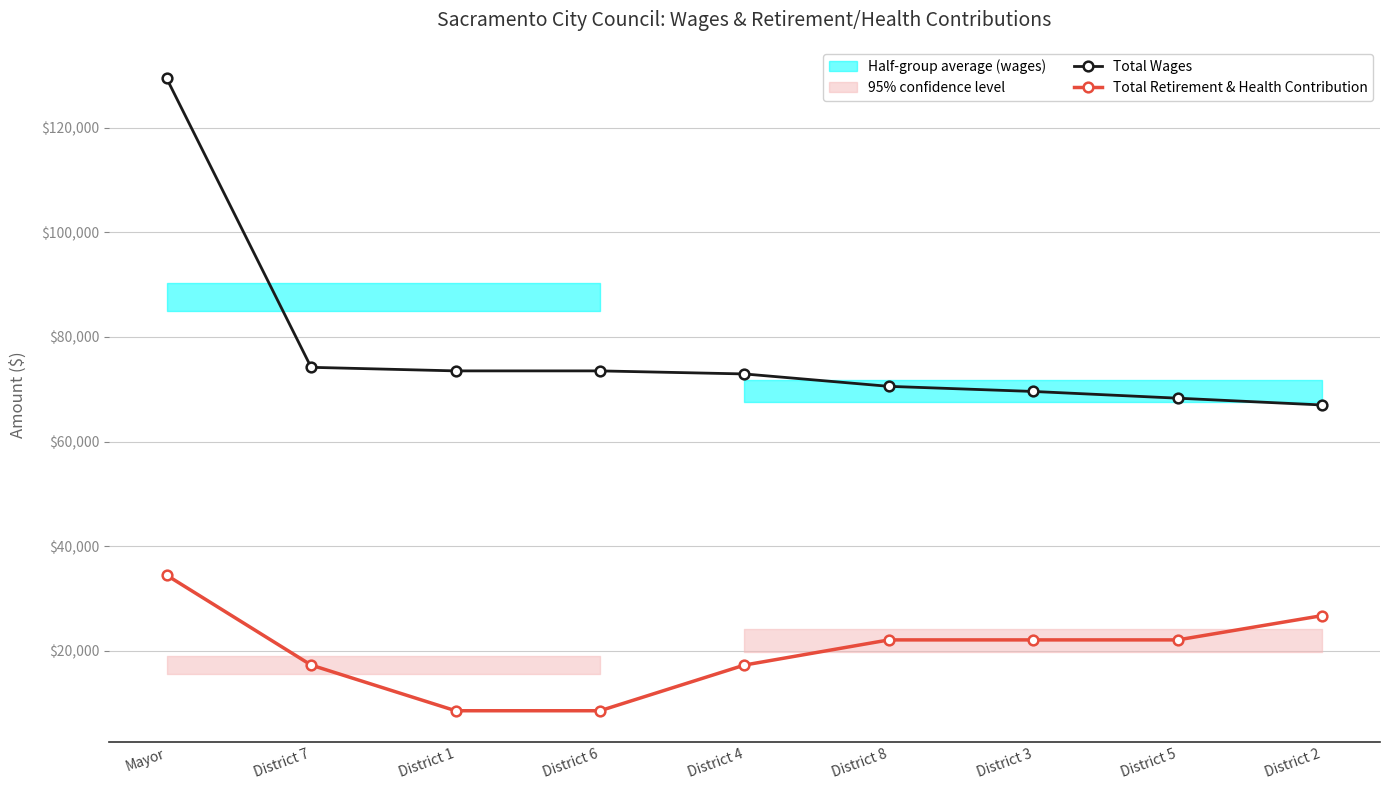

Which series changed the most between District 6 and District 4?

Total Retirement & Health Contribution